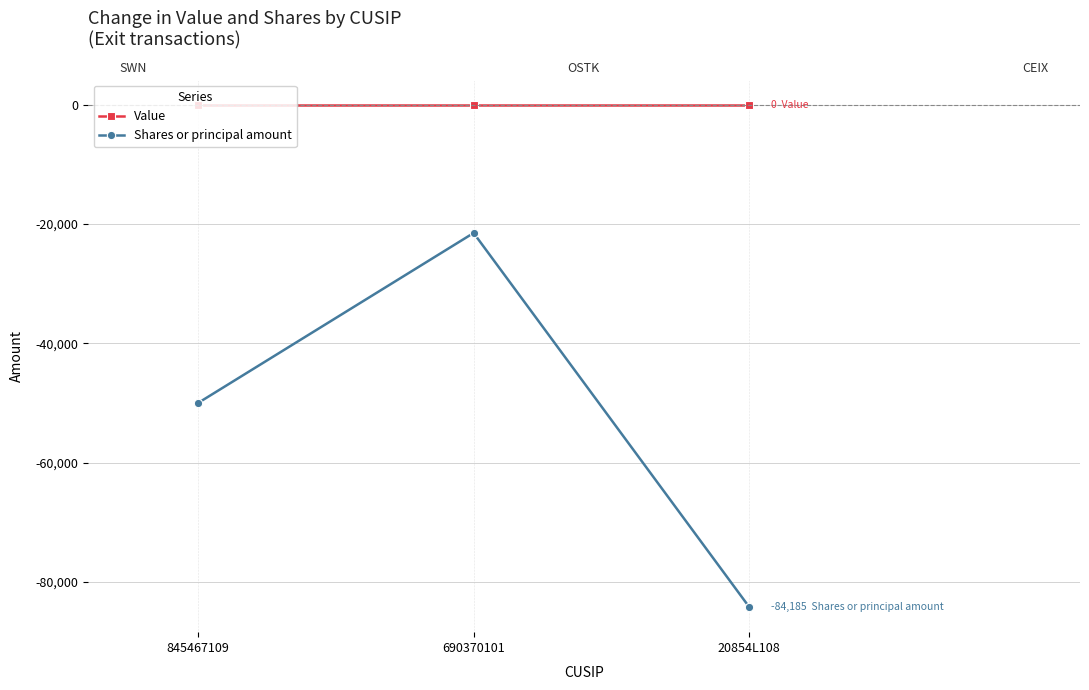

How many Shares or principal amount values are between -84185 and -21500?

3